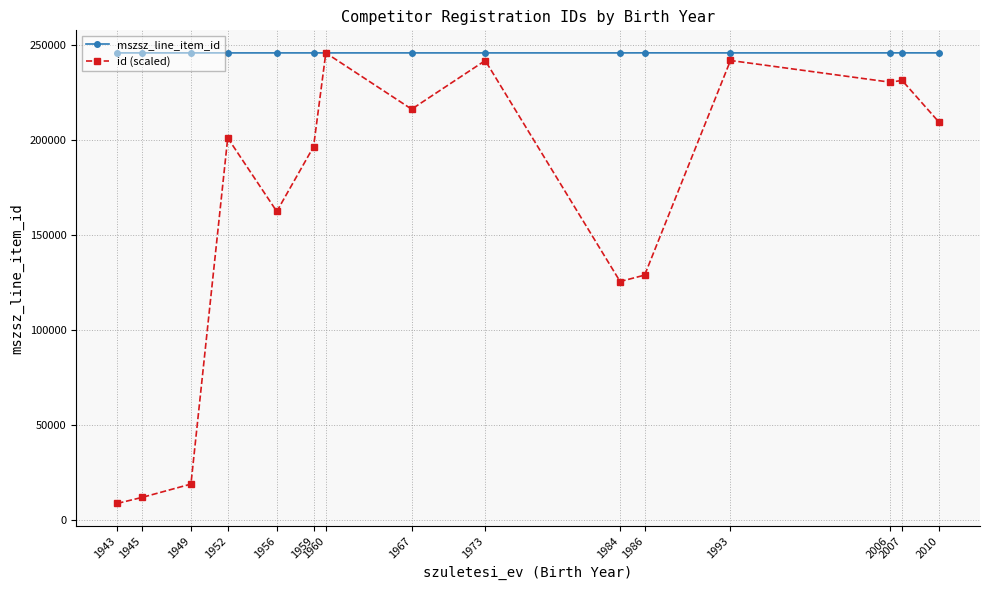

How many lines are shown in the chart?

2